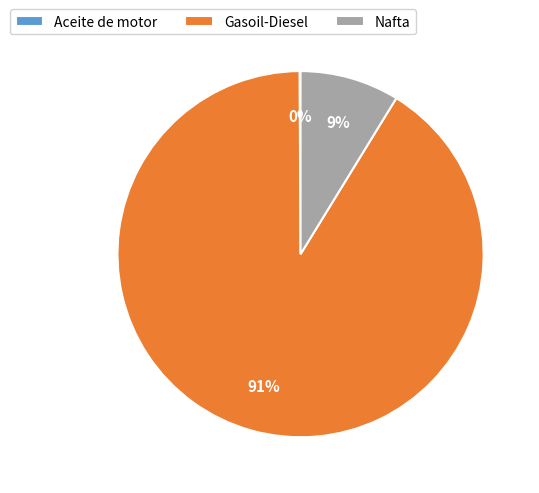

Which slice is the largest?

Gasoil-Diesel